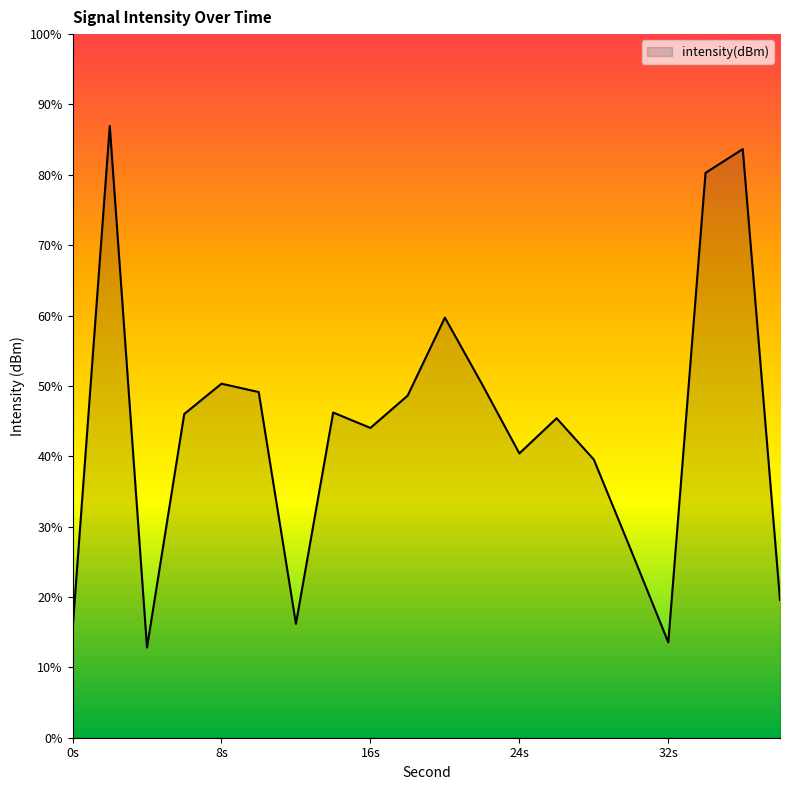

What is the maximum value shown in the chart?

87.0